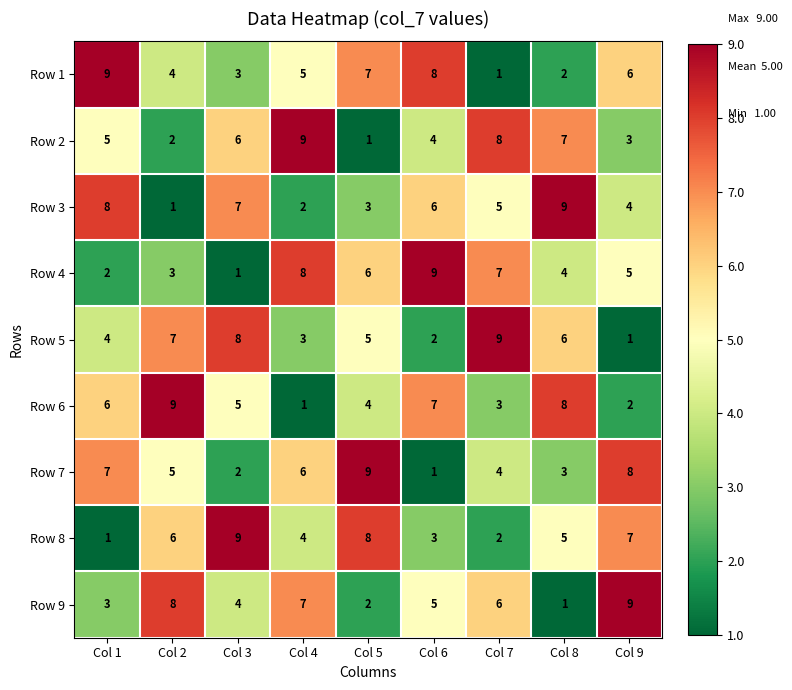

Rank the series at Col 3 from lowest to highest value.

Row 4, Row 7, Row 1, Row 9, Row 6, Row 2, Row 3, Row 5, Row 8